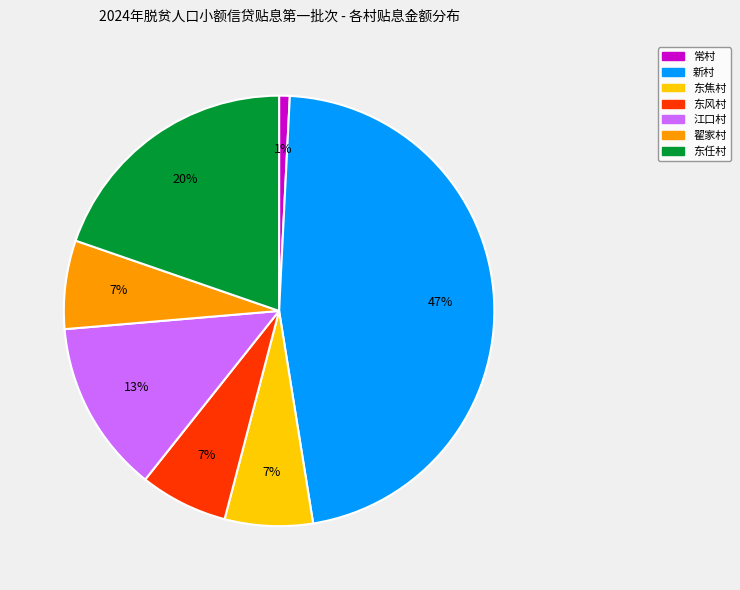

What is the smallest slice in the pie chart?

常村